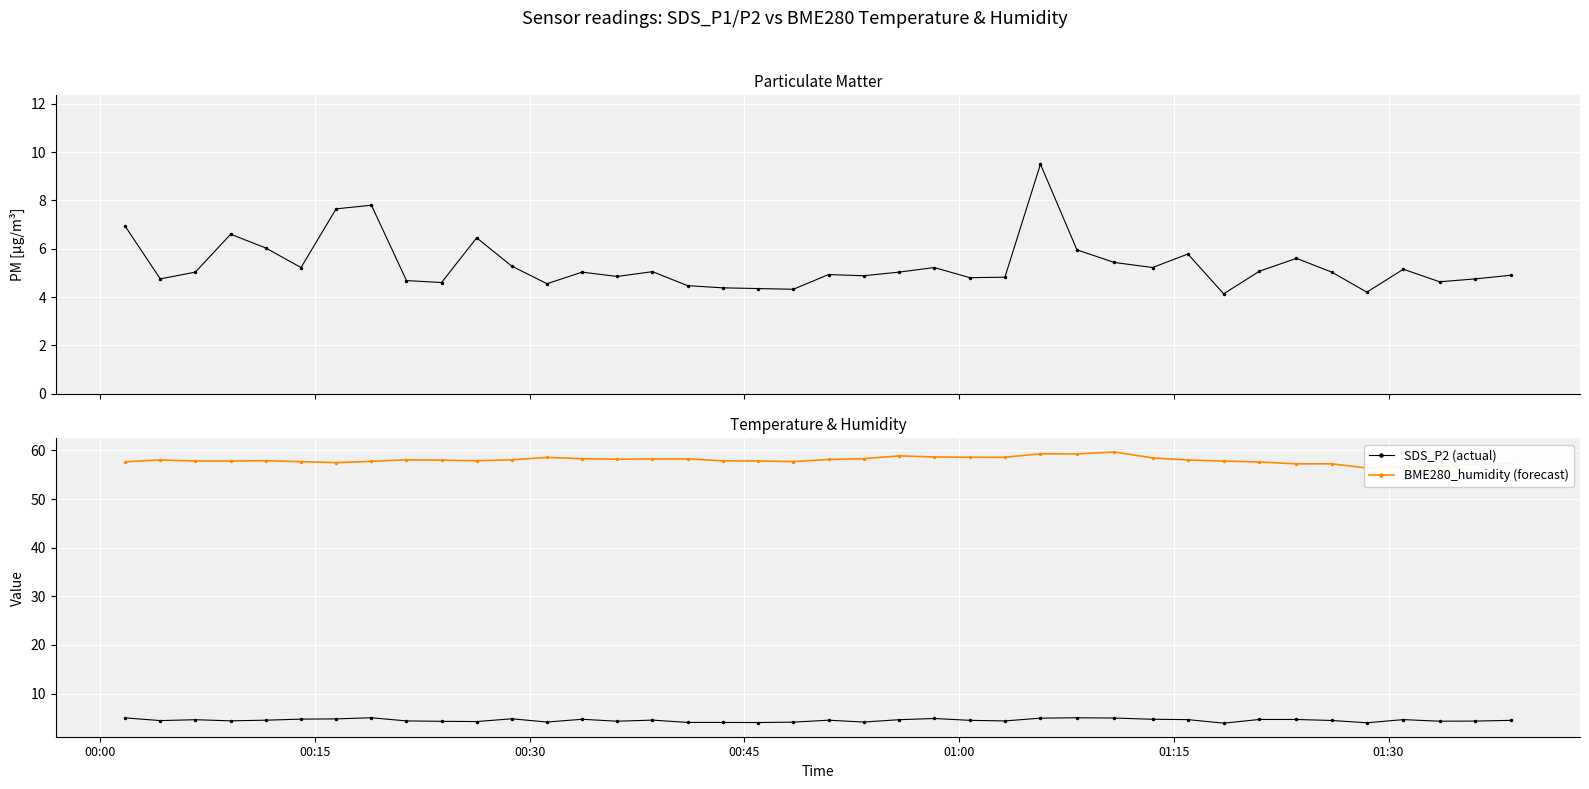

What is the smallest value displayed?

3.9